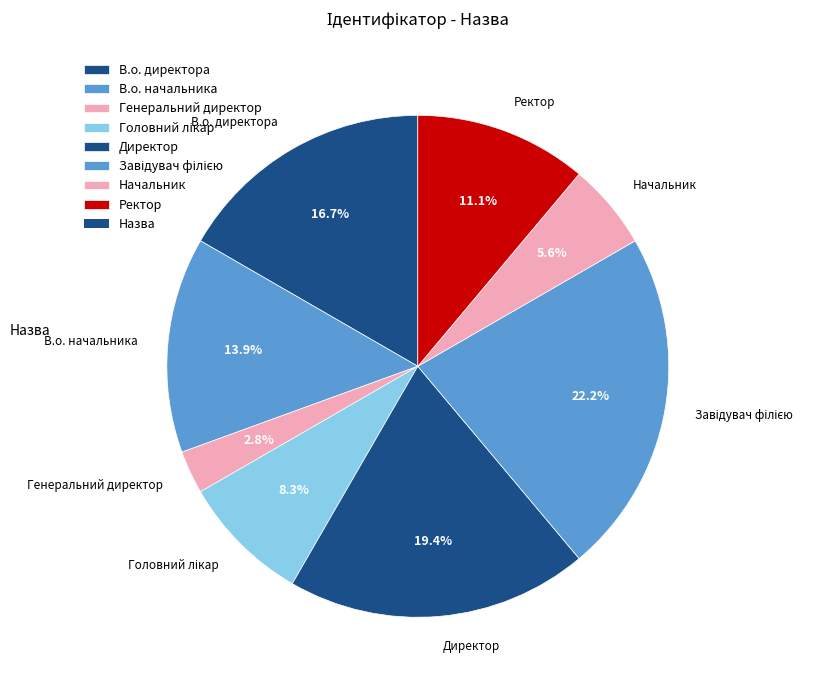

To the nearest percent, what is the difference between the largest and smallest slice percentages?

19%